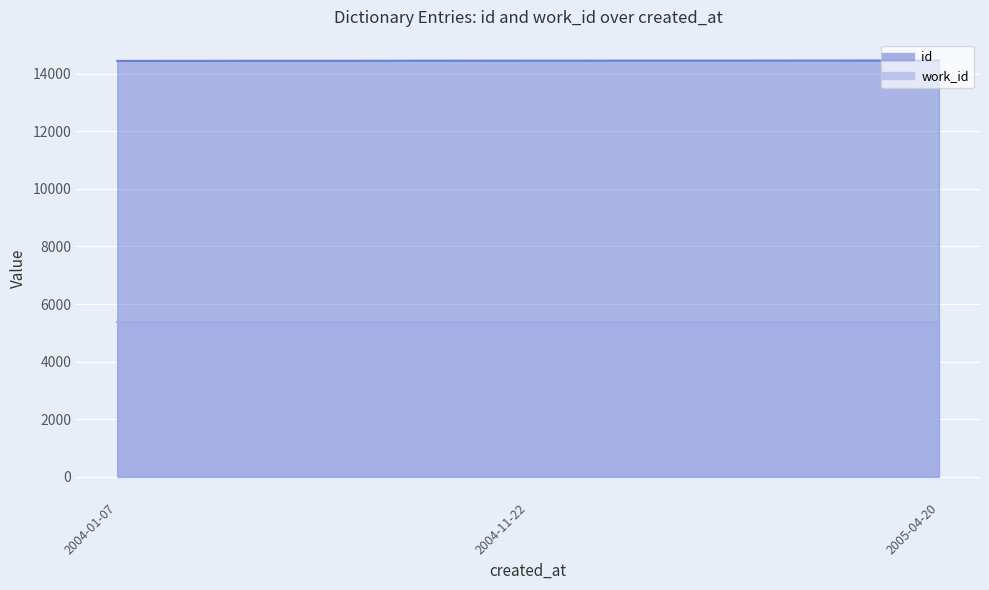

What is the sum of all values?

43350